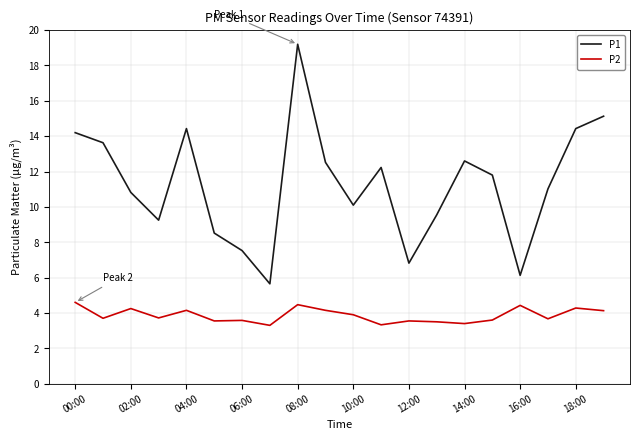

What is the average value of the P2 series?

3.9